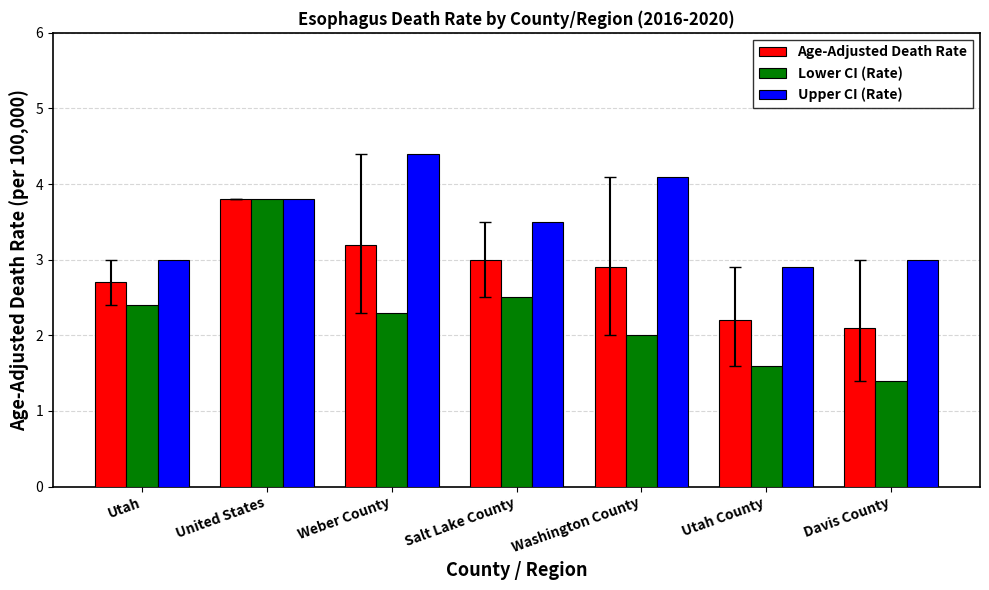

What is the value of the Upper CI (Rate) bar at the 6th from the left?

2.9